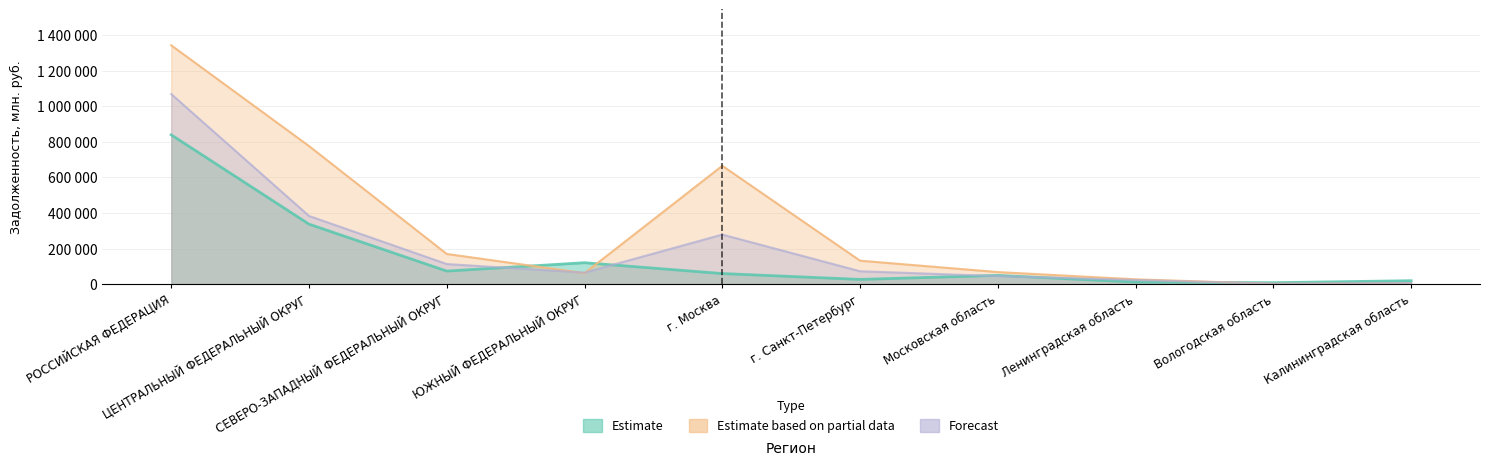

Is the value of Estimate based on partial data at Вологодская область greater than the value of Estimate at Ленинградская область?

No